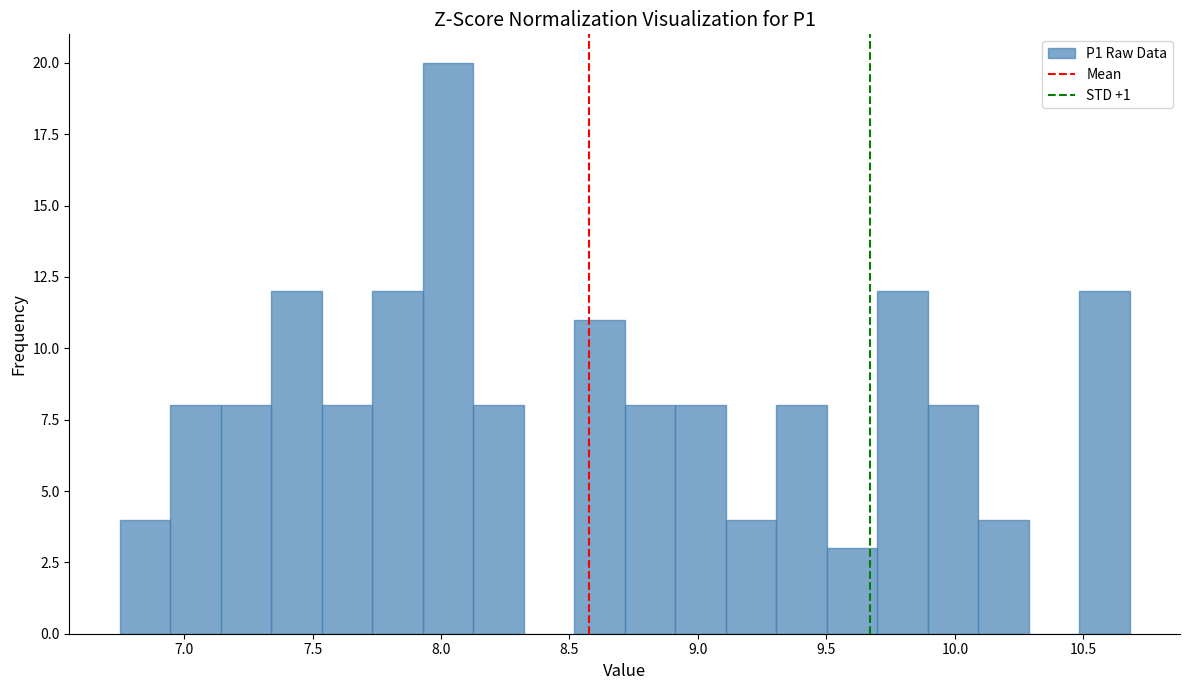

Around what value on the x-axis is the tallest bar? Give the approximate position of its centre, as read against the axis.

8.05